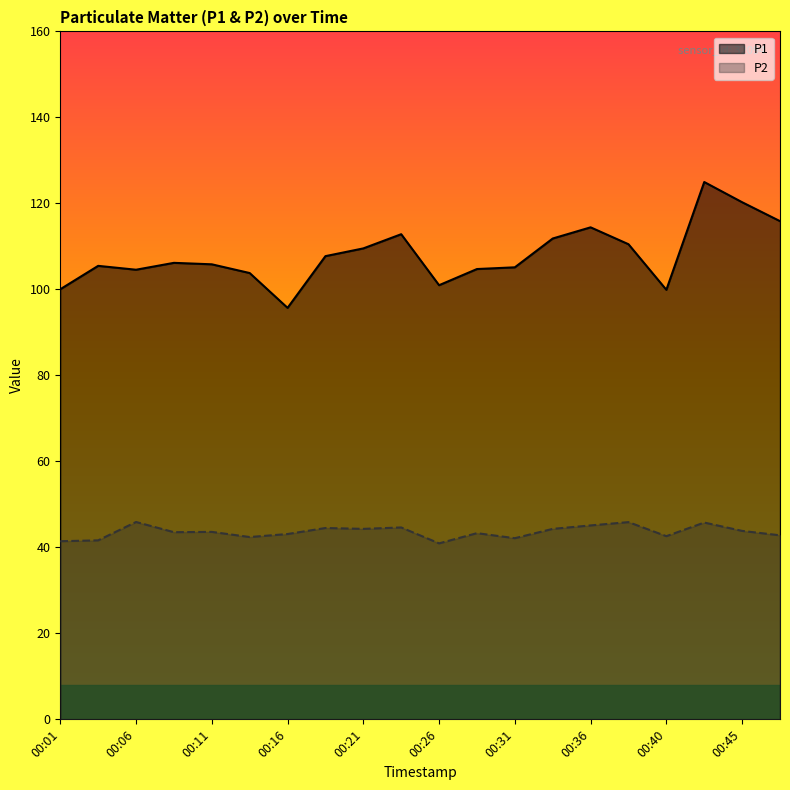

Read the P2 value at 00:38.

45.9